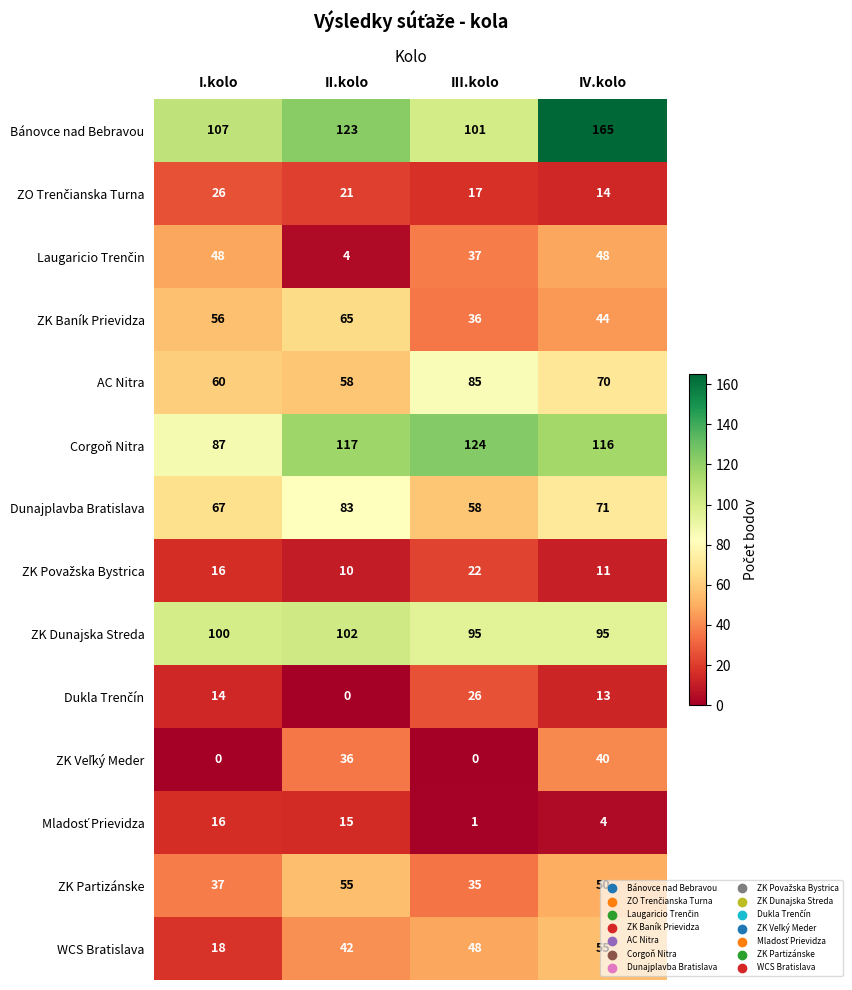

Is it true that Bánovce nad Bebravou equals 107 at I.kolo?

True